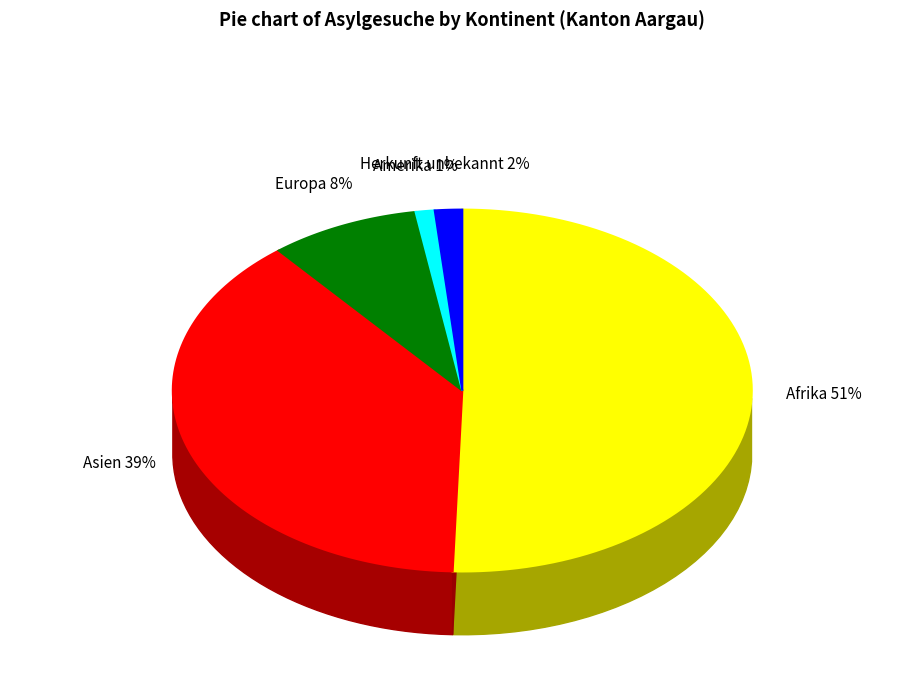

How many segments does this pie chart have?

5